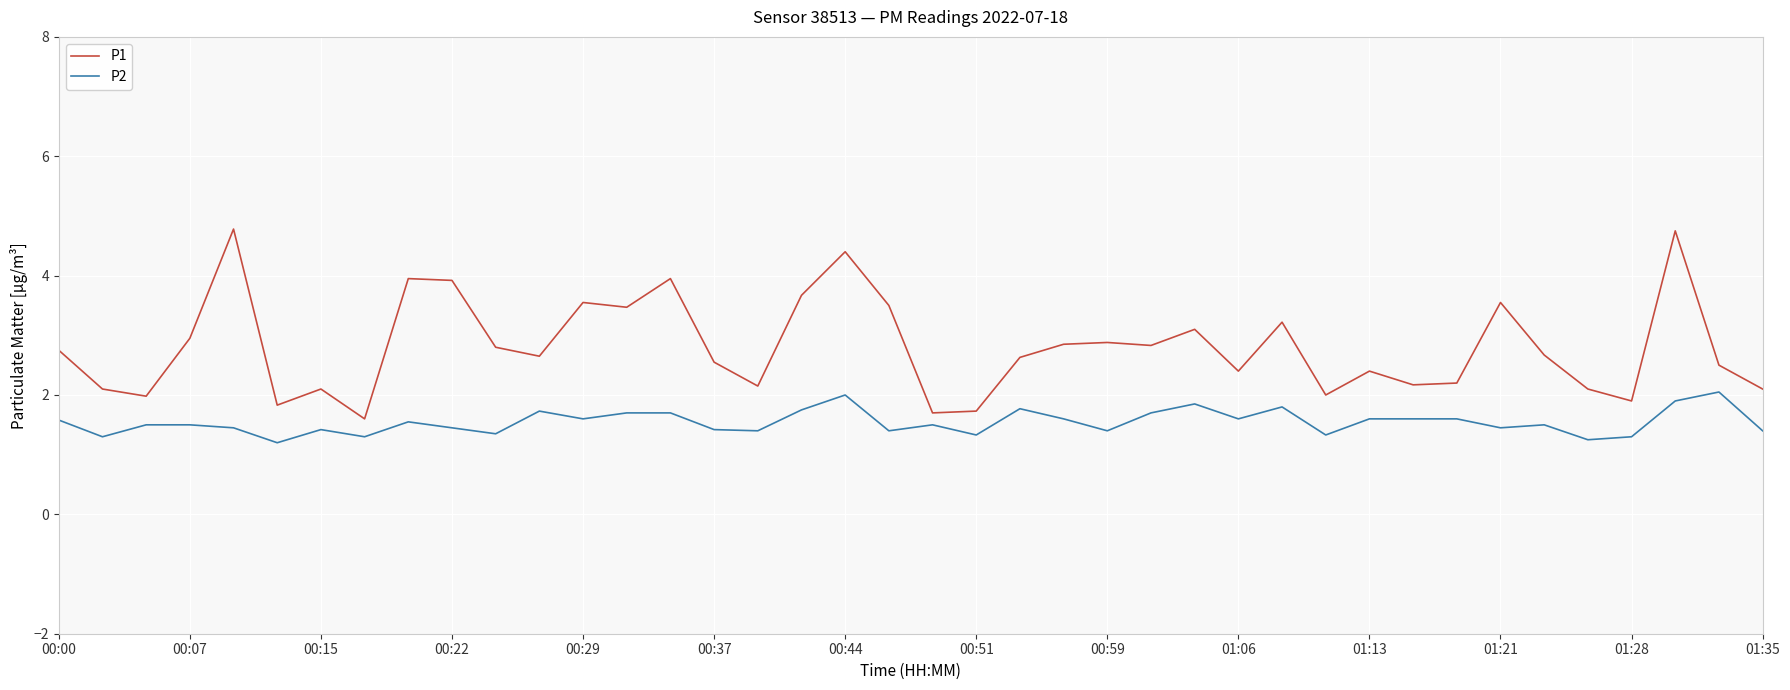

What are all the series names shown in the legend?

P1, P2